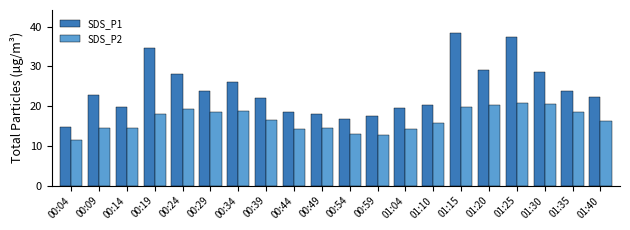

The value of SDS_P1 at 00:14 is 19.7. True or false?

True